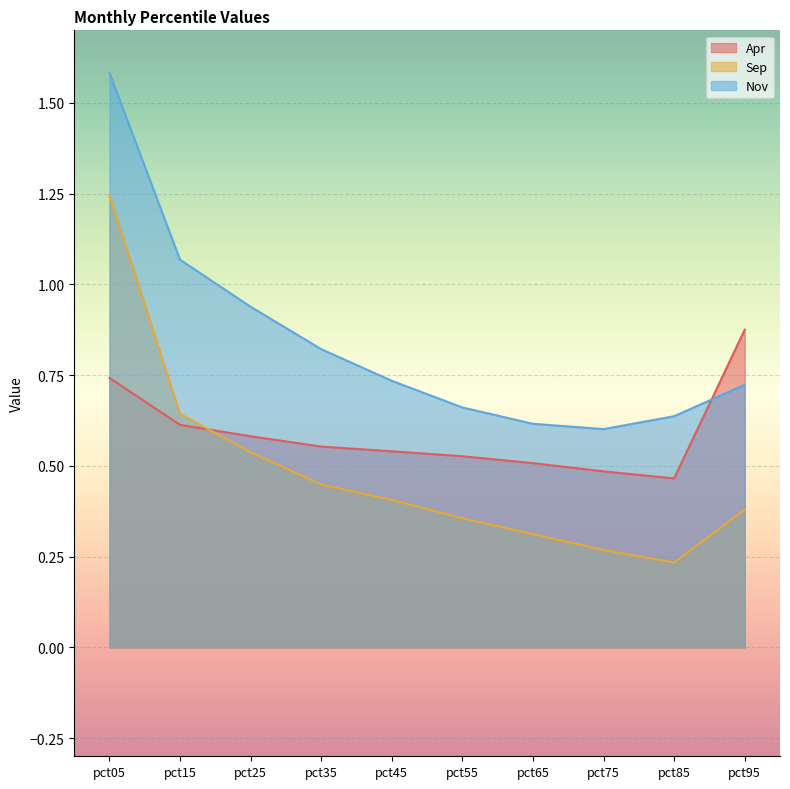

Which category has the highest value in the Apr series?

pct95